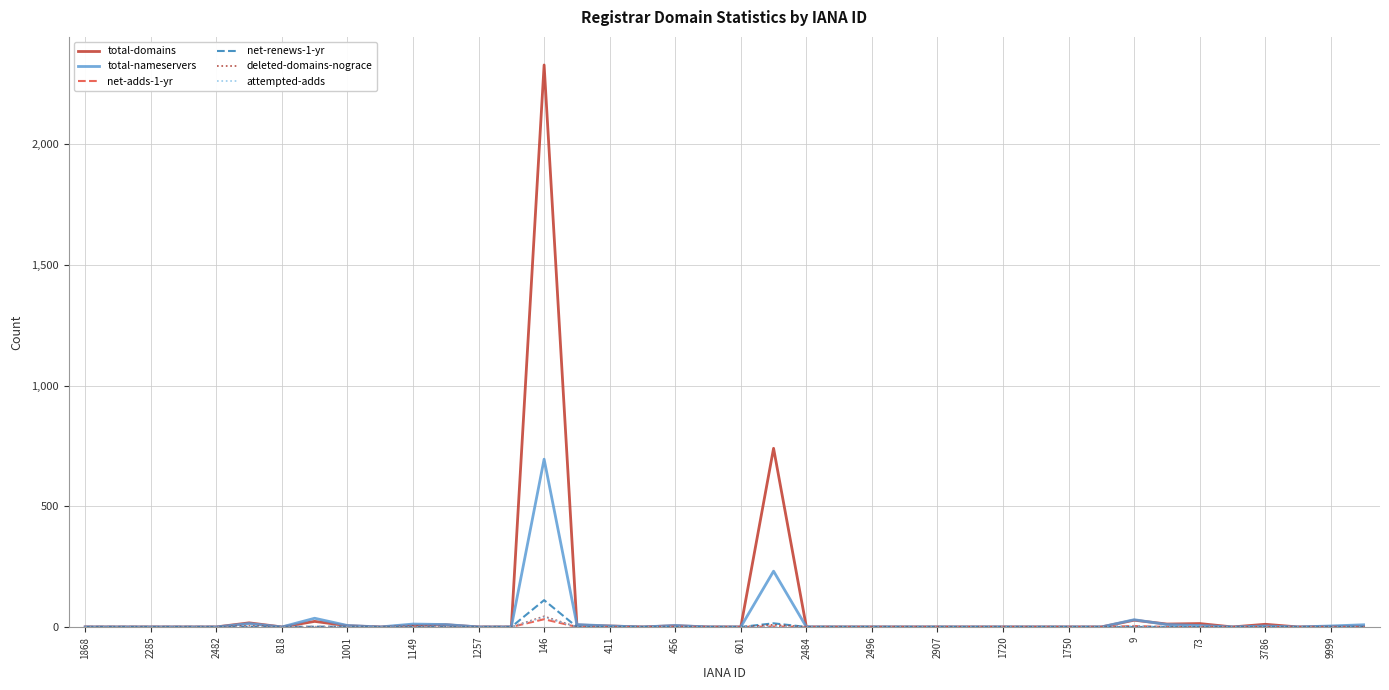

Which series has the widest spread of values?

total-domains